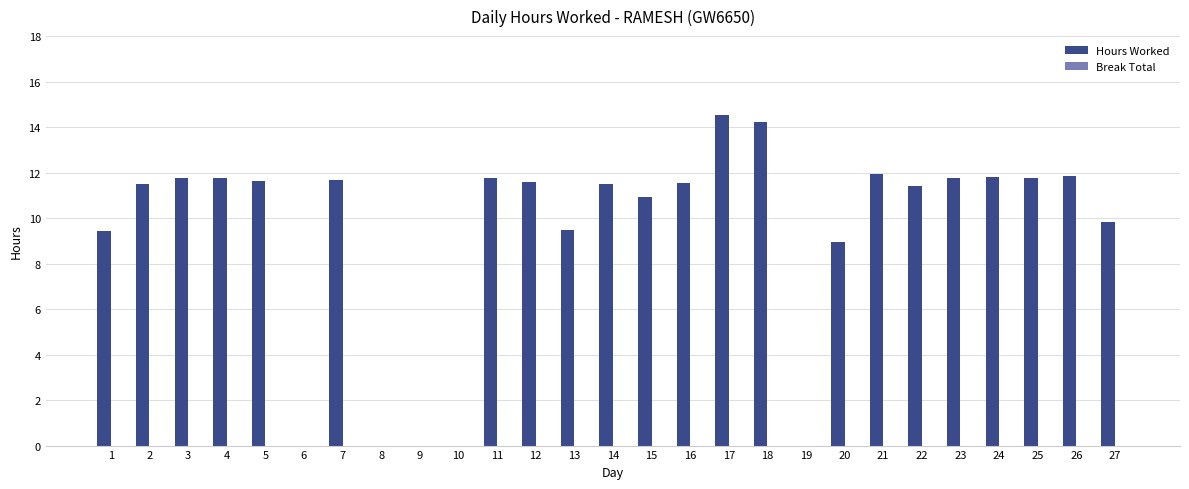

What is the ratio of the value at 18 to the value at 13?

1.5